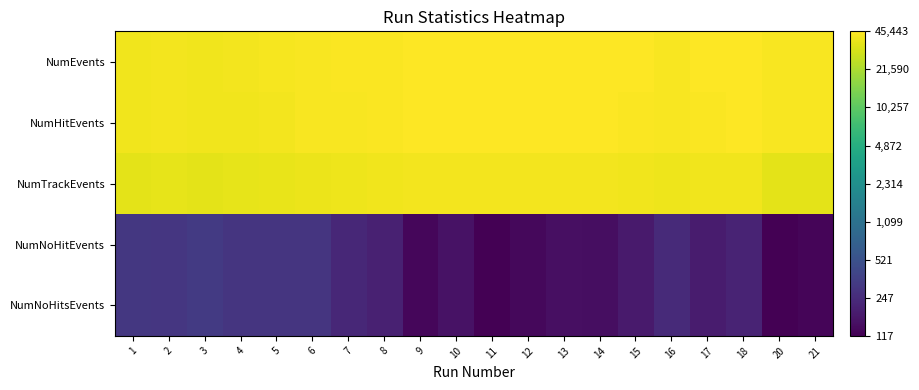

At which category is the sum across all series the highest?

6